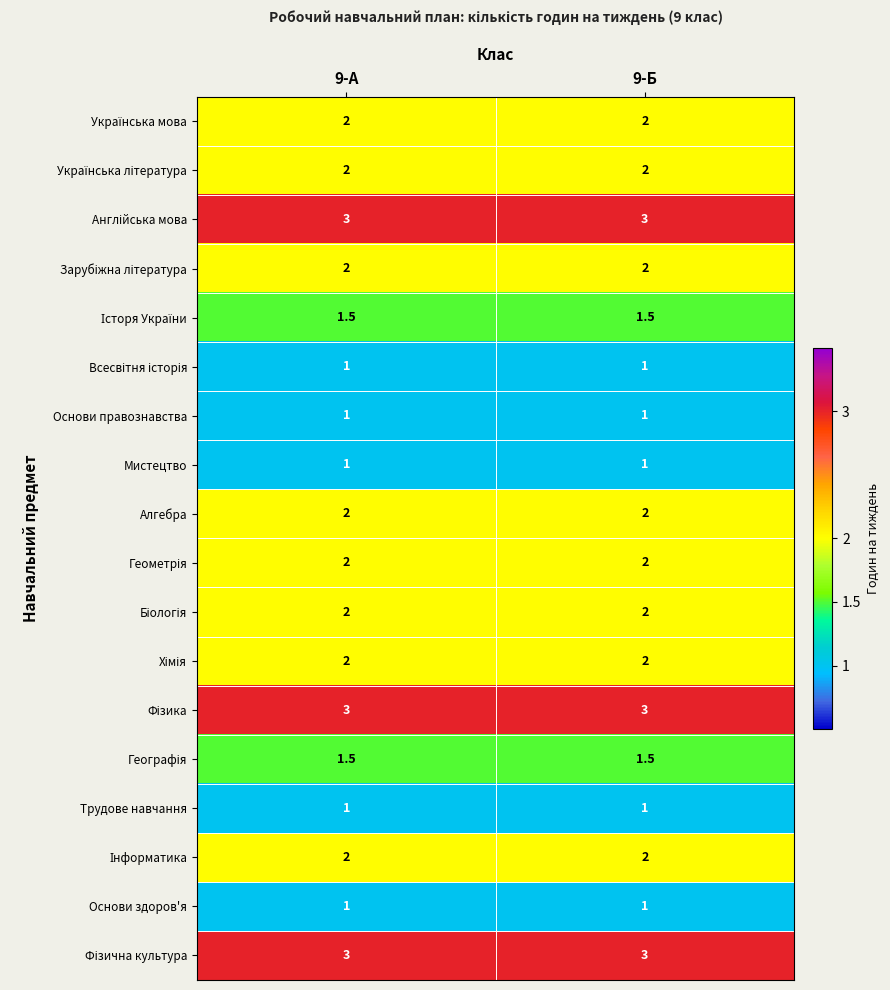

The Основи здоров'я series shows 1.0 at 9-Б. True or false?

True